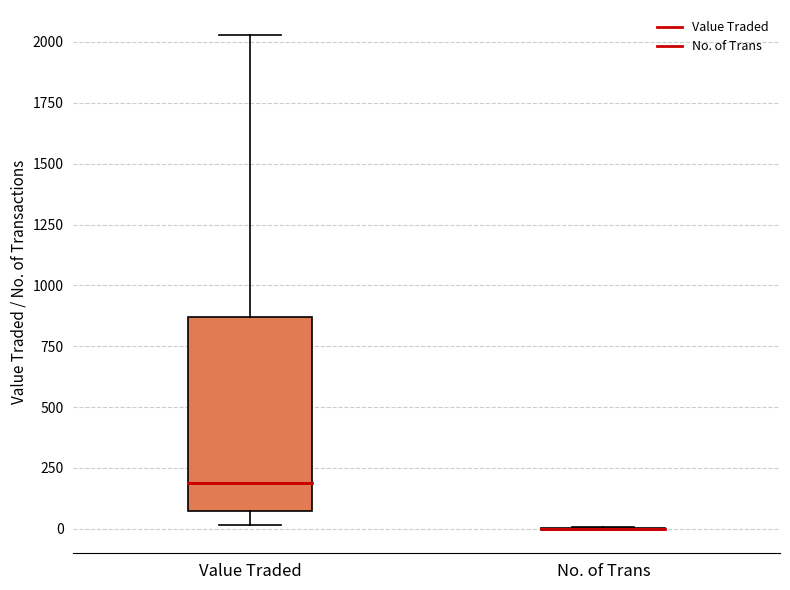

Which box is the tallest, from its lower edge to its upper edge?

Value Traded